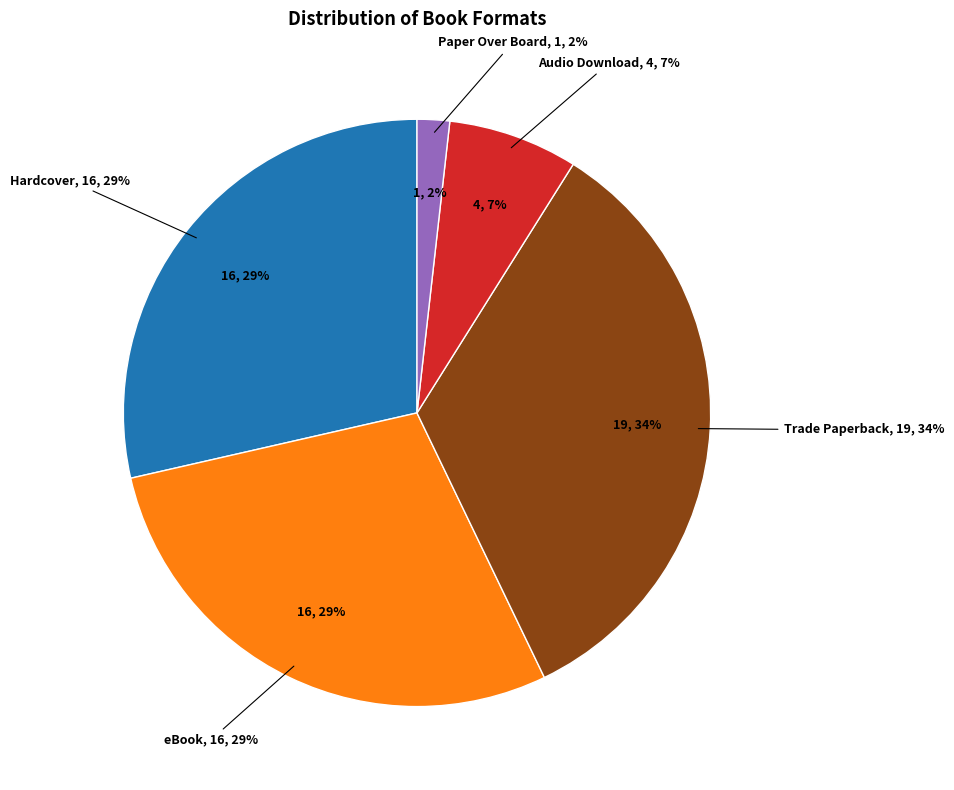

The eBook slice represents 20% of the pie. True or false?

False